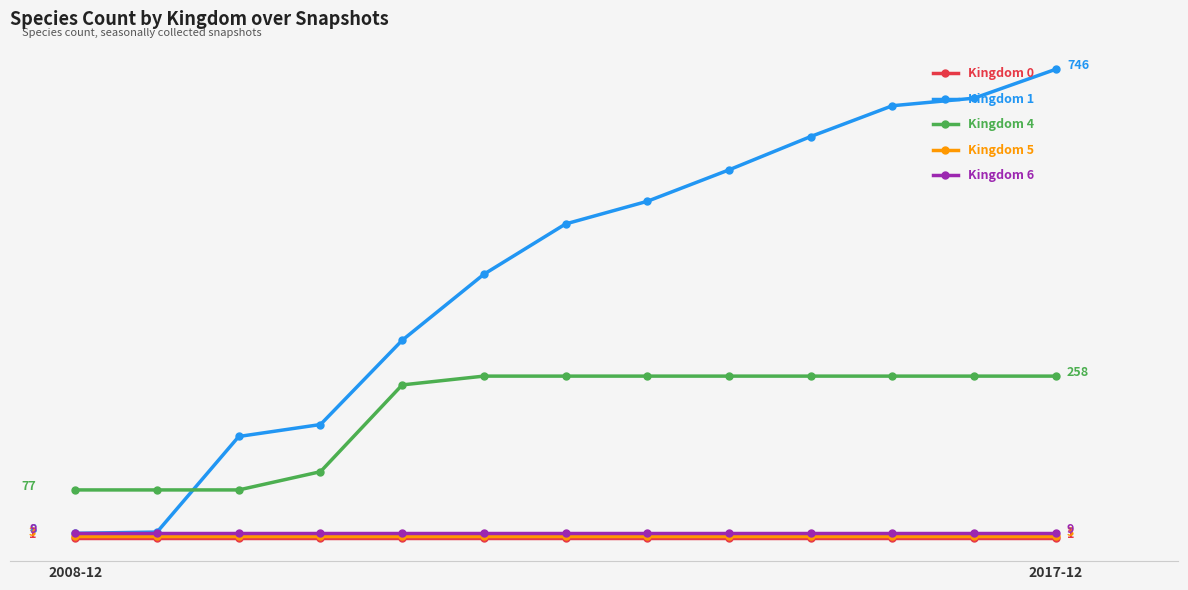

Which series has the widest spread of values?

Kingdom 1